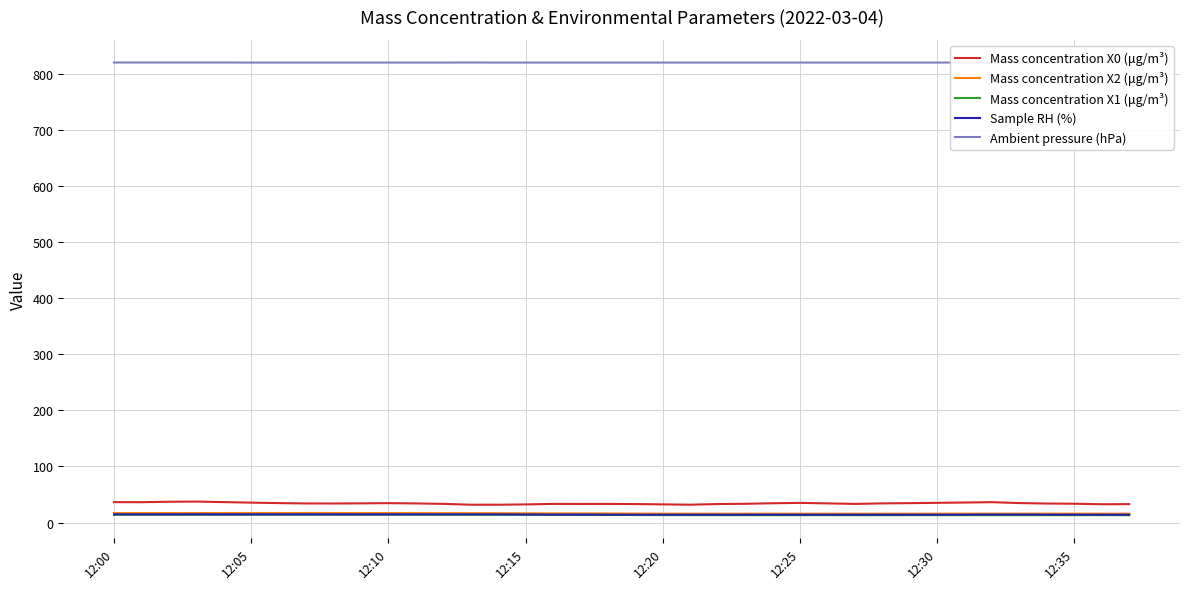

The Sample RH (%) series shows 14.1 at 12:35. True or false?

True